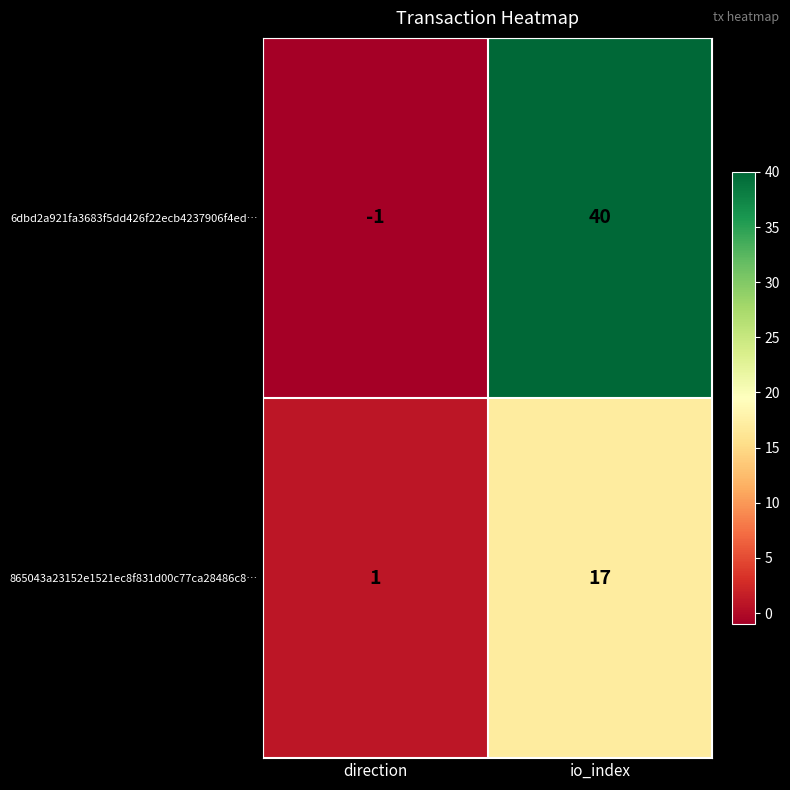

What is the sum of the 6dbd2a921fa3683f5dd426f22ecb4237906f4ed… values at io_index and direction?

39